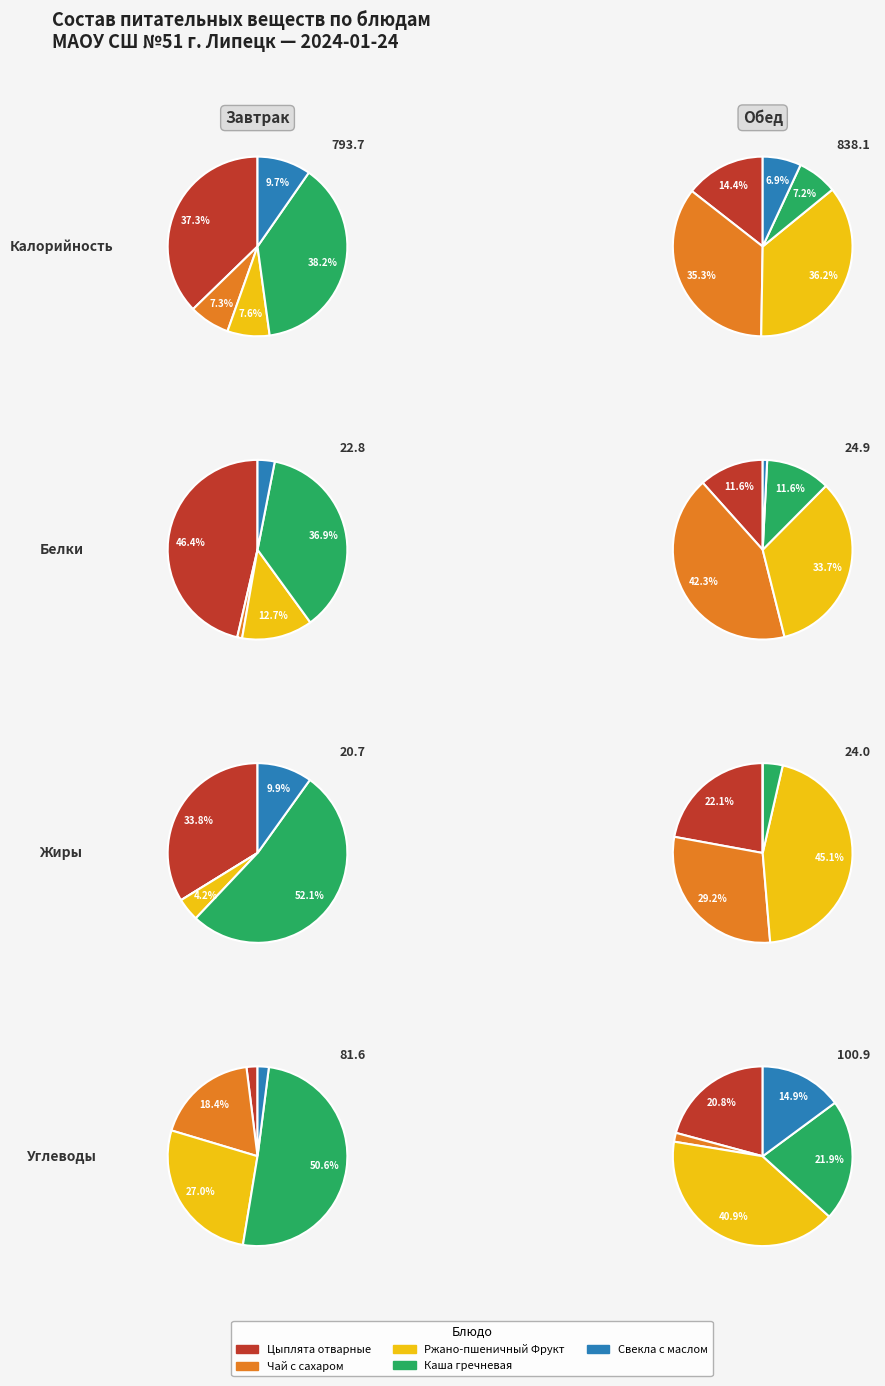

Which series has the largest range (max minus min)?

Калорийность